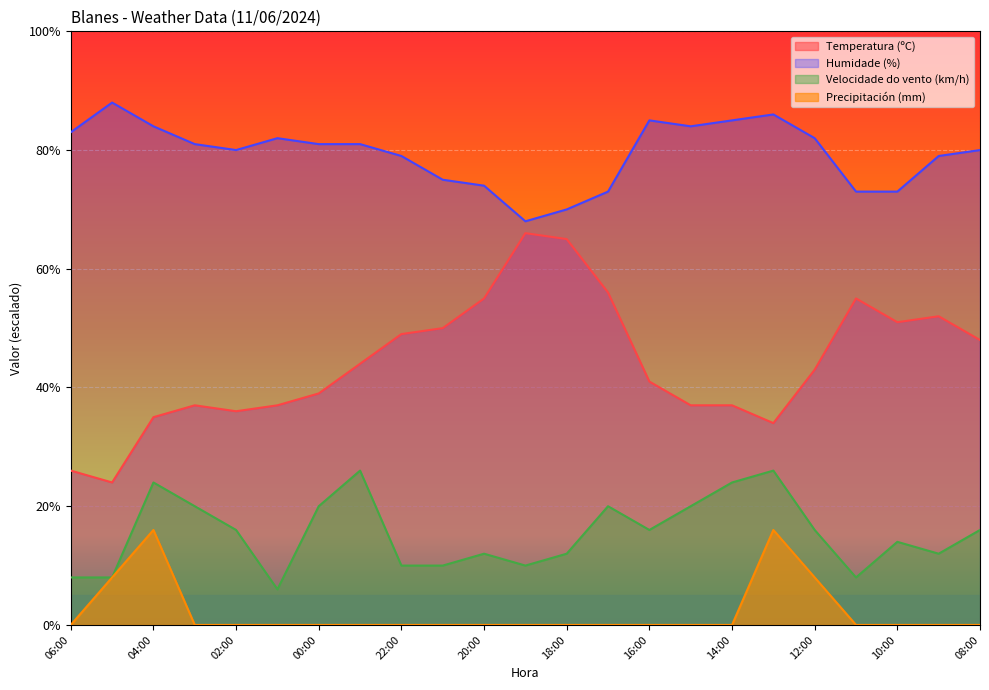

Which category has the highest value across all series?

05:00